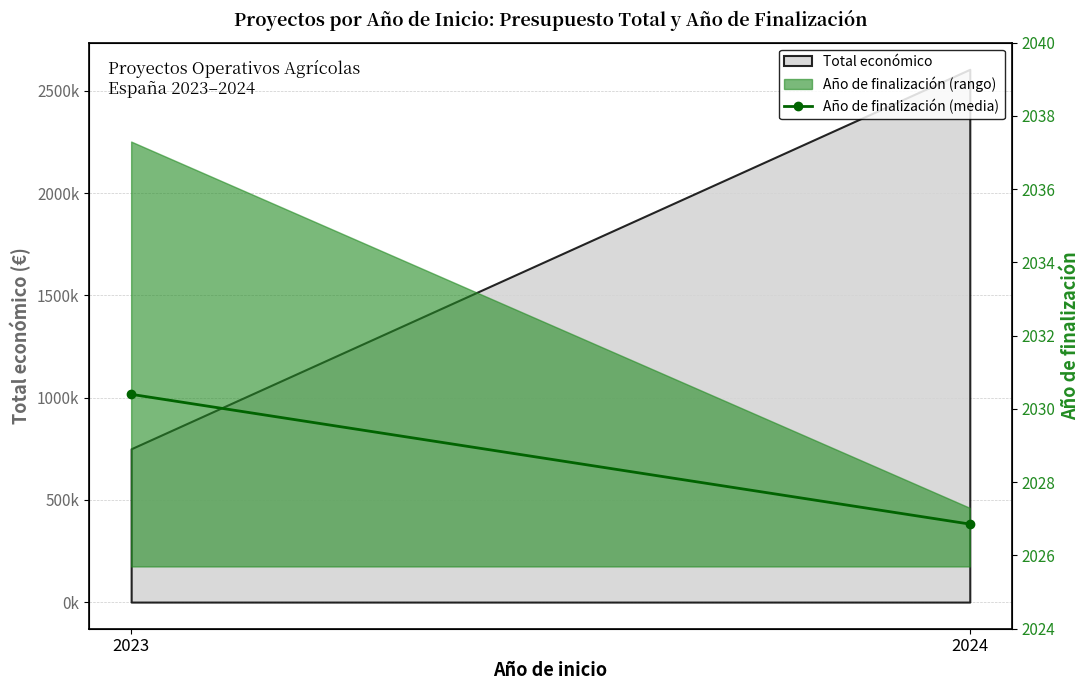

Does the chart have visible grid lines?

Yes